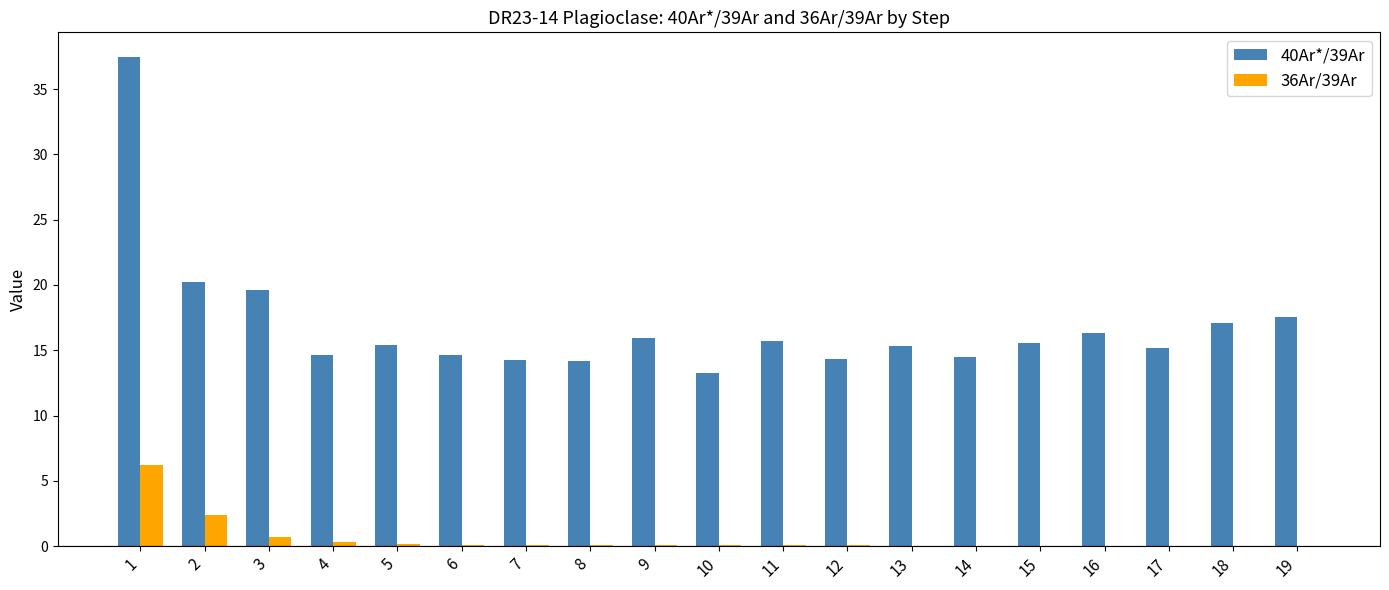

What is the maximum value shown in the chart?

37.5